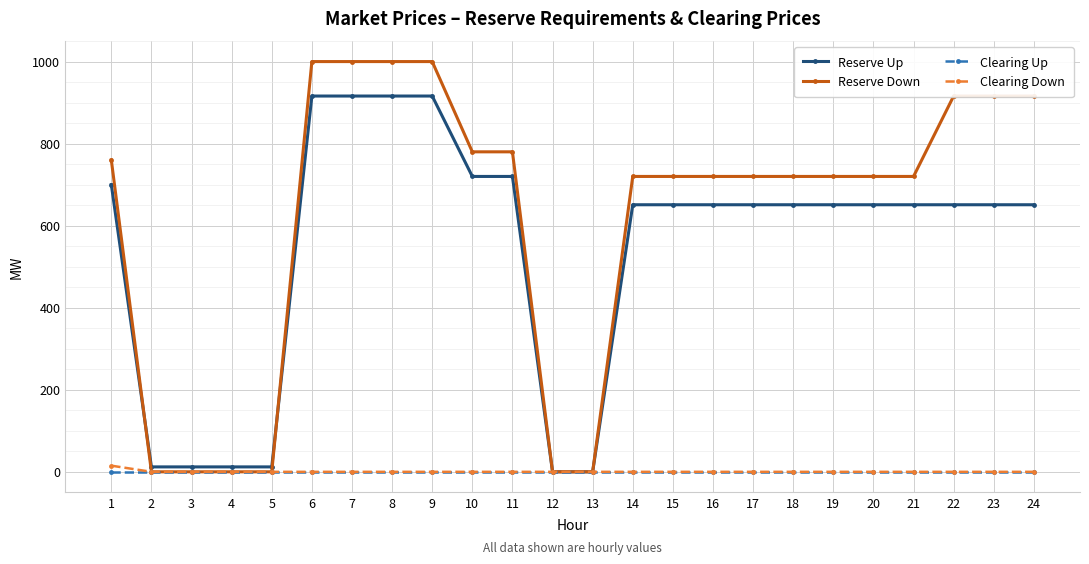

Reading right to left, extract all data points from this chart.

Reserve Up: 24=651	23=651	22=651	21=651	20=651	19=651	18=651	17=651	16=651	15=651	14=651	13=0	12=0	11=720	10=720	9=916	8=916	7=916	6=916	5=12	4=12	3=12	2=12	1=700
Reserve Down: 24=916	23=916	22=916	21=720	20=720	19=720	18=720	17=720	16=720	15=720	14=720	13=0	12=0	11=780	10=780	9=1000	8=1000	7=1000	6=1000	5=0	4=0	3=0	2=0	1=760
Clearing Up: 24=0	23=0	22=0	21=0	20=0	19=0	18=0	17=0	16=0	15=0	14=0	13=0	12=0	11=0	10=0	9=0	8=0	7=0	6=0	5=0	4=0	3=0	2=0	1=0
Clearing Down: 24=0	23=0	22=0	21=0	20=0	19=0	18=0	17=0	16=0	15=0	14=0	13=0	12=0	11=0	10=0	9=0	8=0	7=0	6=0	5=0	4=0	3=0	2=0	1=15